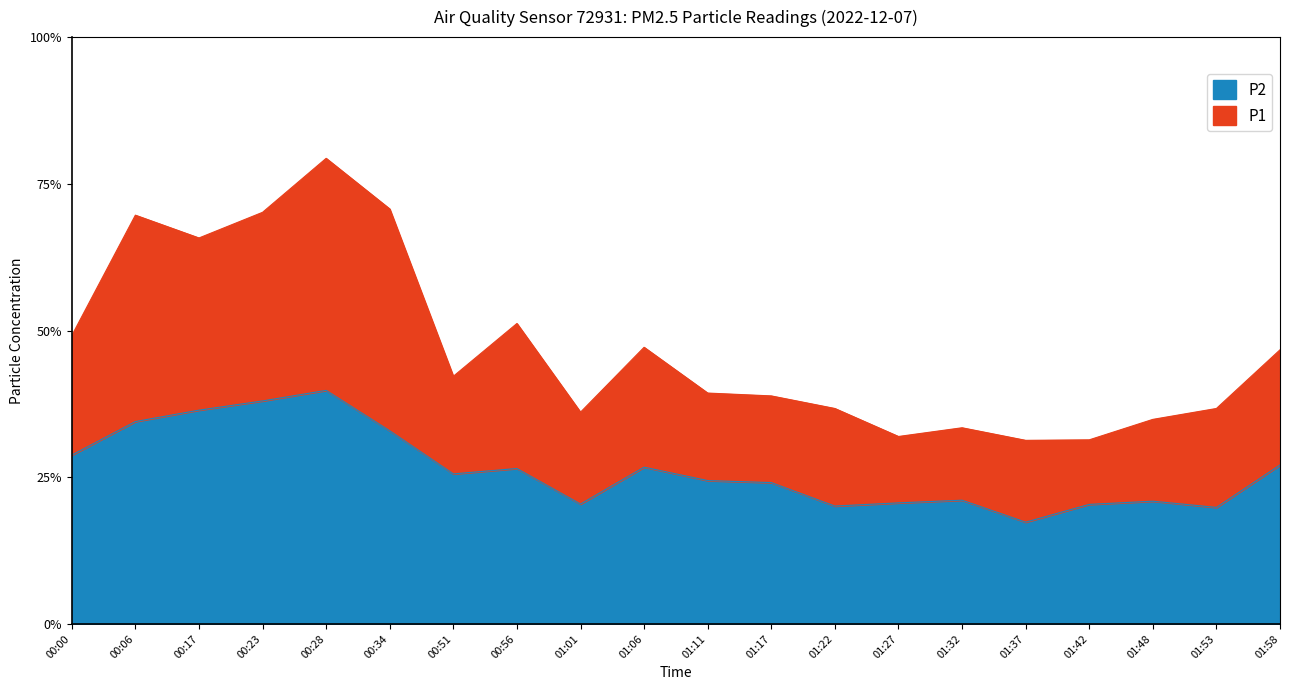

What position from the right is 01:42?

4